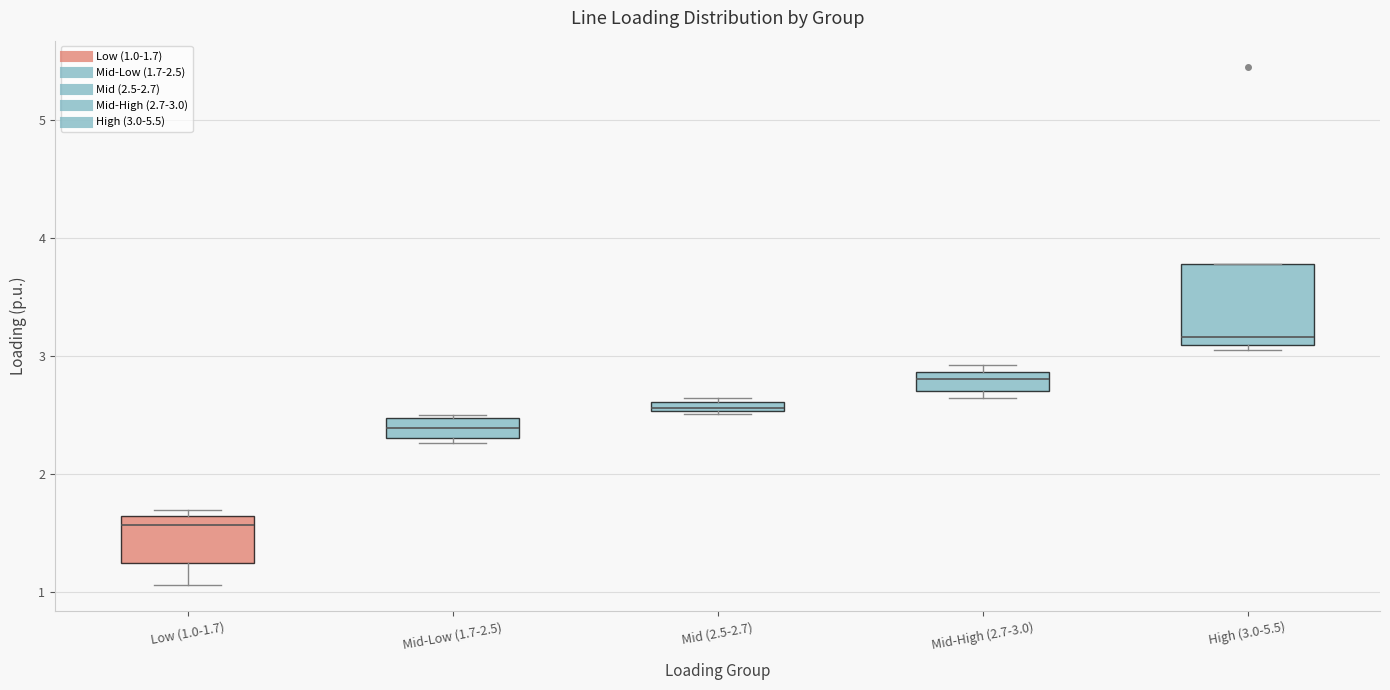

Where is the lower edge of the box for Mid (2.5-2.7) on the y-axis? The values are not printed on the chart, so give them approximately, as read against the axis.

2.5